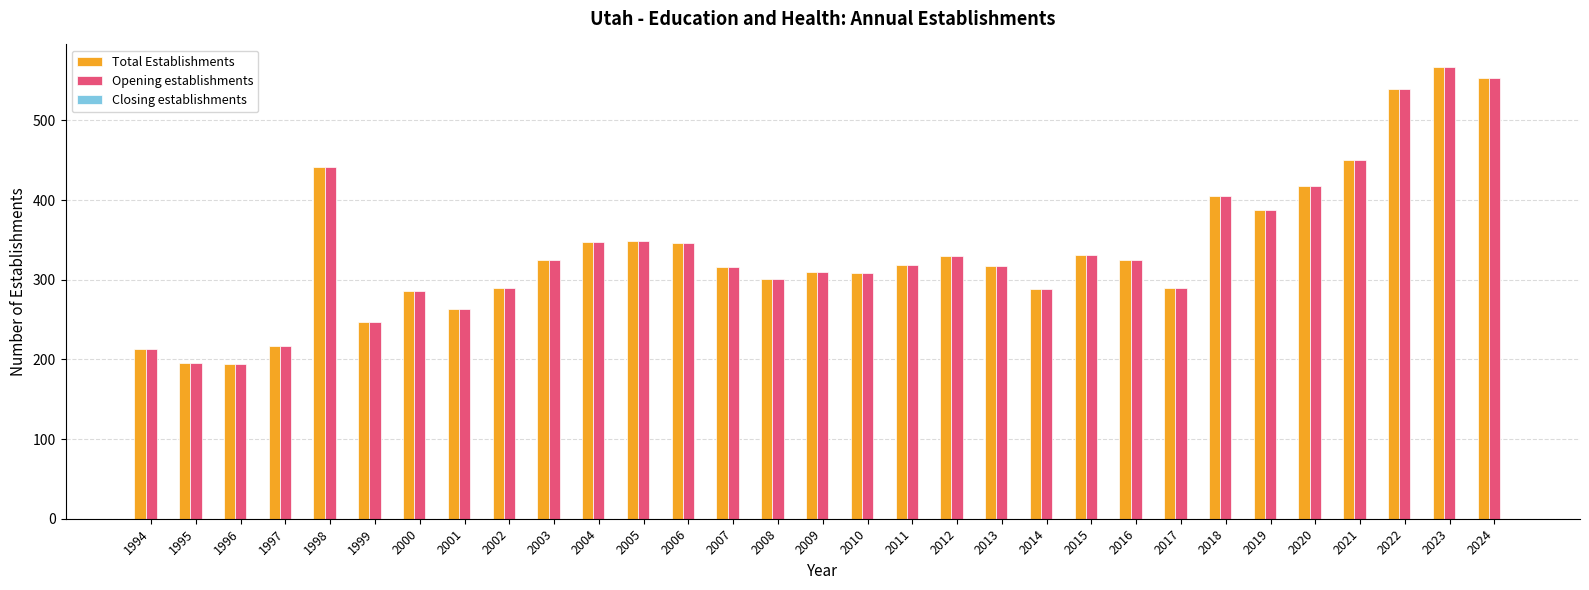

Where is Total Establishments nearest to the value 380?

2019